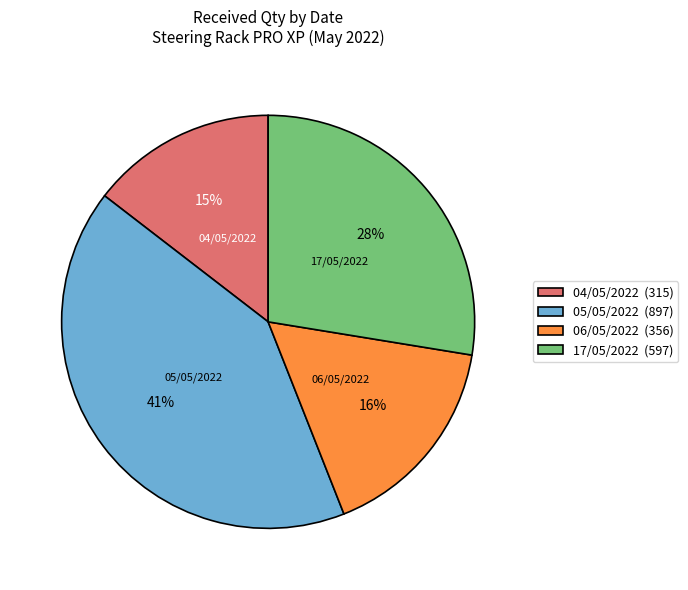

To the nearest percent, what is the combined percentage of 05/05/2022 and 04/05/2022?

56%